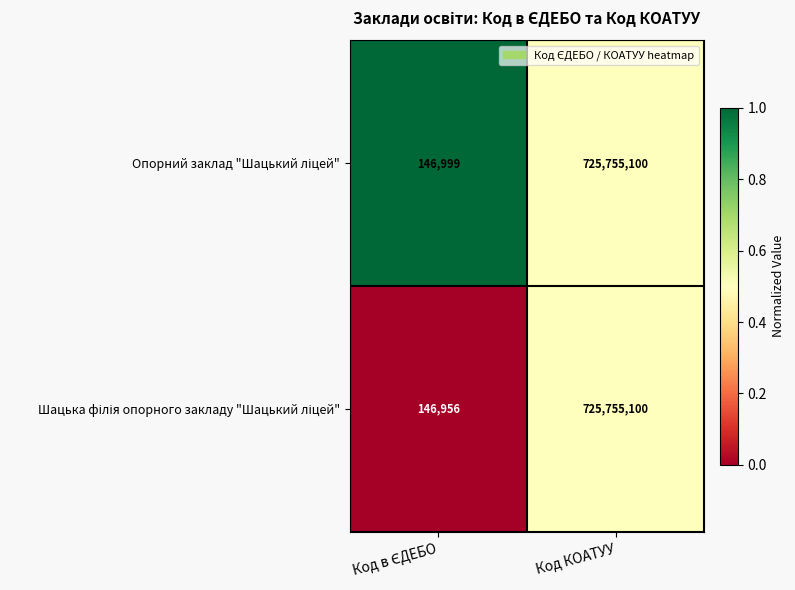

What is the minimum value shown in the chart?

146956